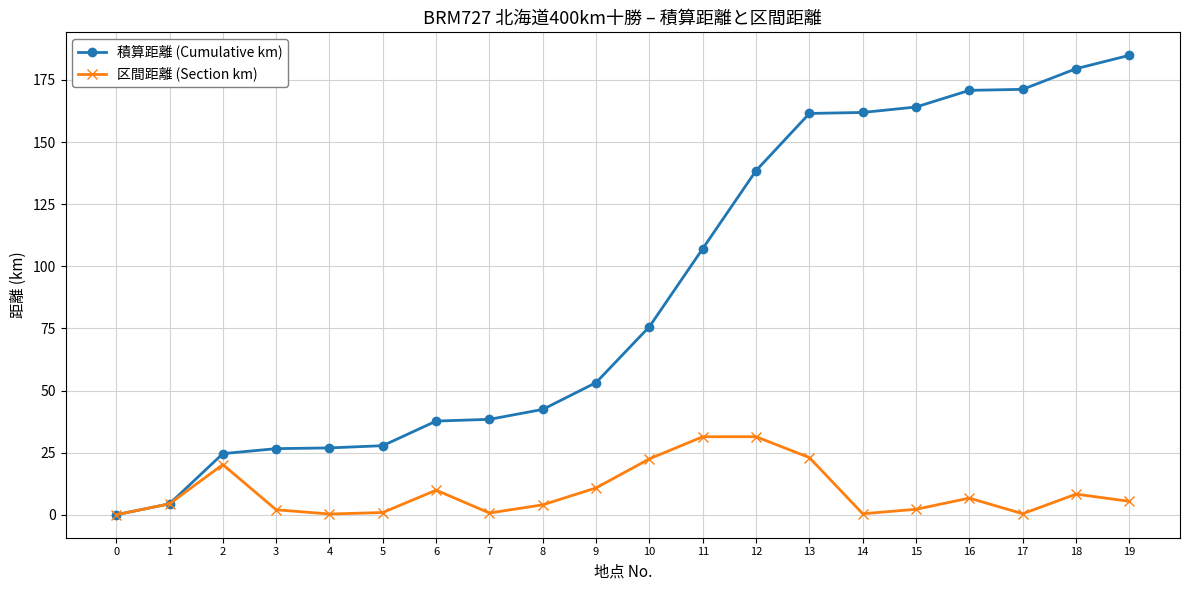

Which series has the largest range (max minus min)?

積算距離 (Cumulative km)